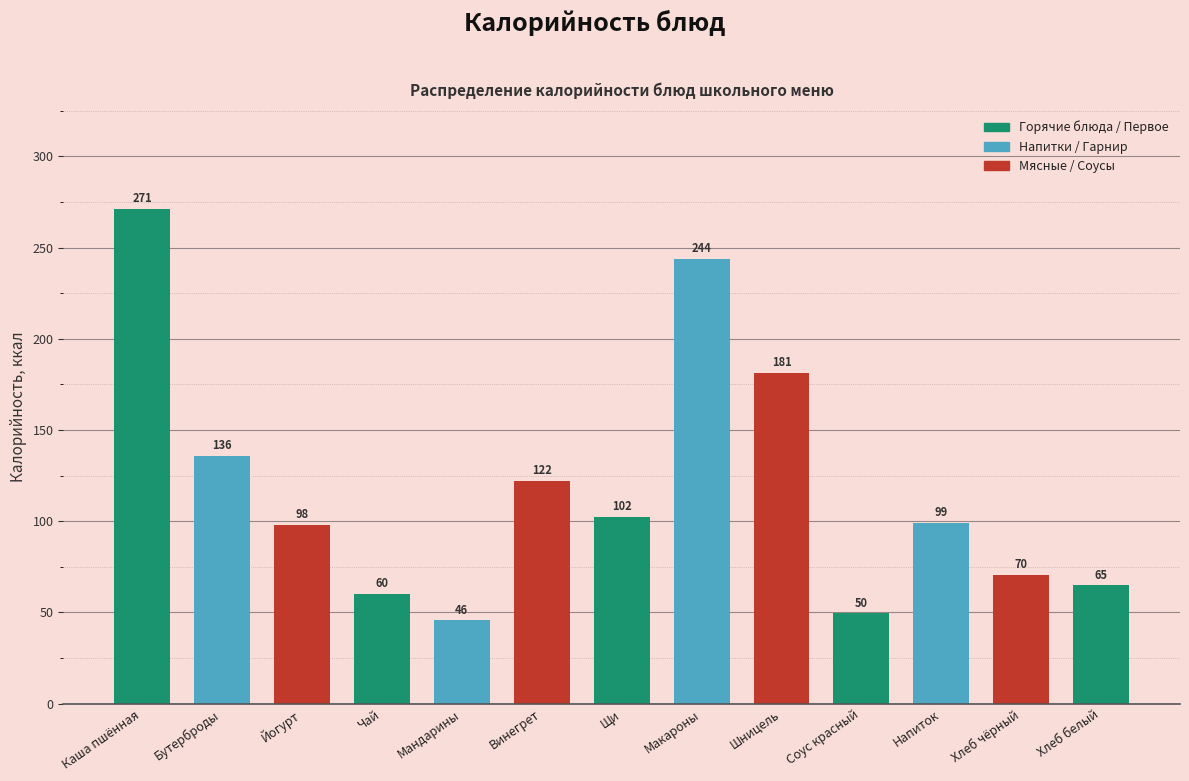

What is the label of the 1st bar from the right?

Хлеб белый